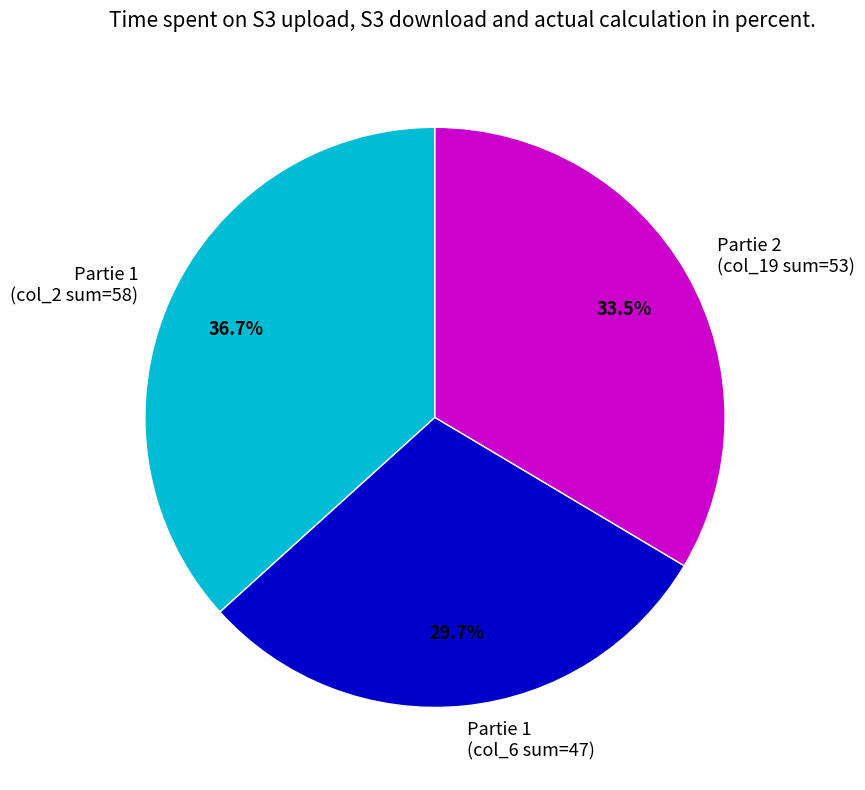

How many segments does this pie chart have?

3